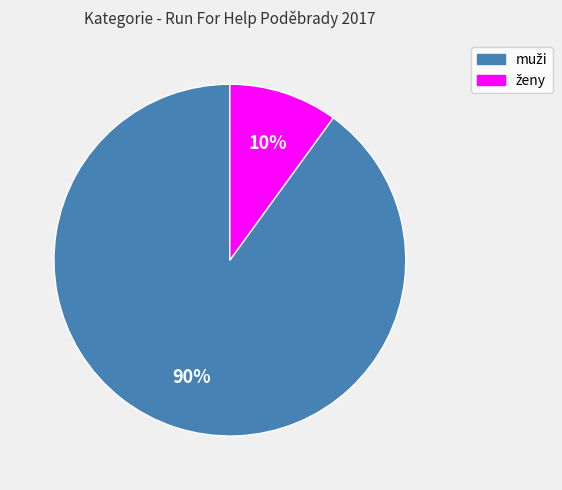

To the nearest percent, what is the average slice percentage?

50%